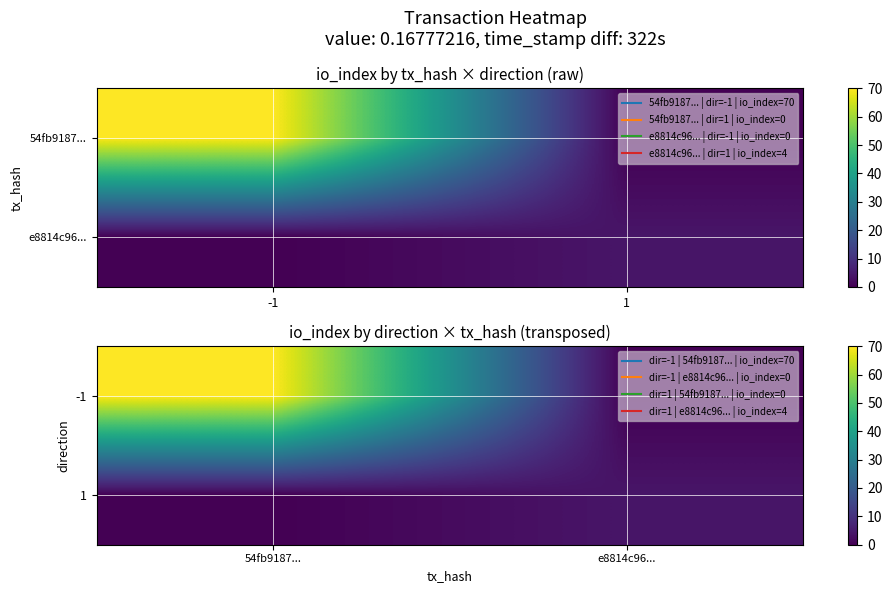

Rank the categories by 1 value from highest to lowest.

e8814c96..., 54fb9187...